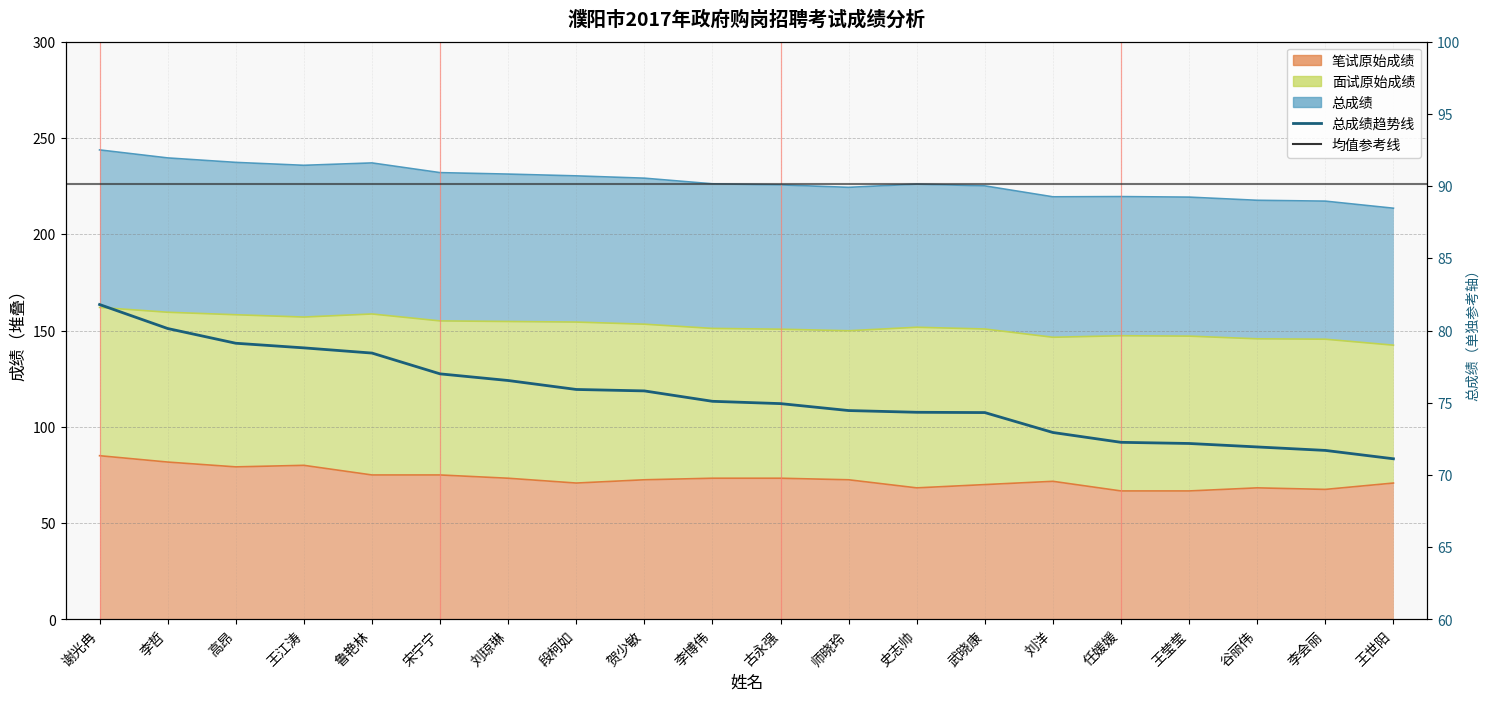

Is it true that 笔试原始成绩 equals 70.8 at 段柯如?

True